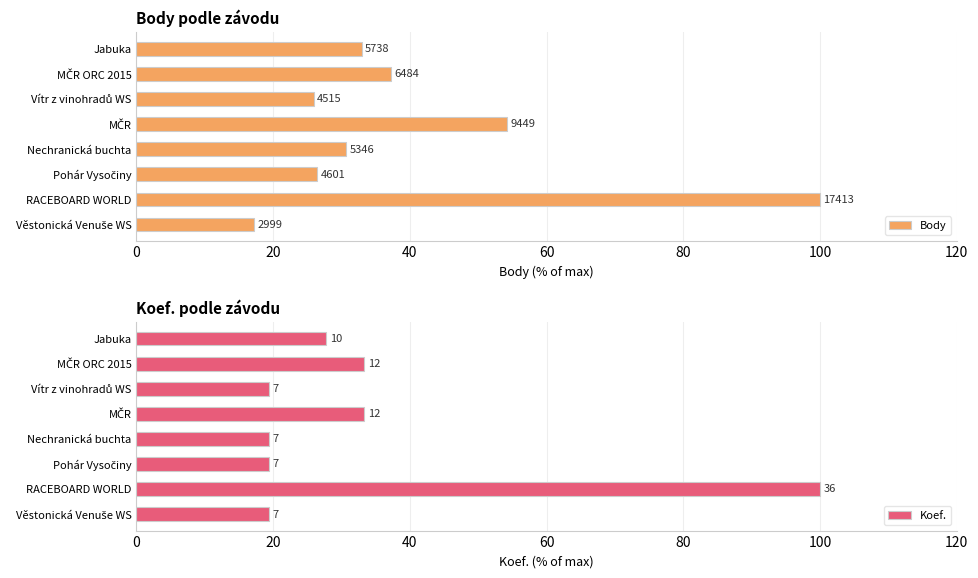

Rank the series at Pohár Vysočiny from lowest to highest value.

Koef., Body